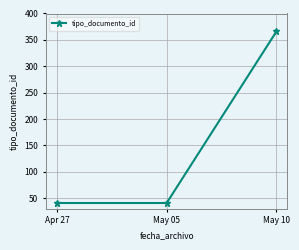

What is the label of the 3rd point from the left?

May 10